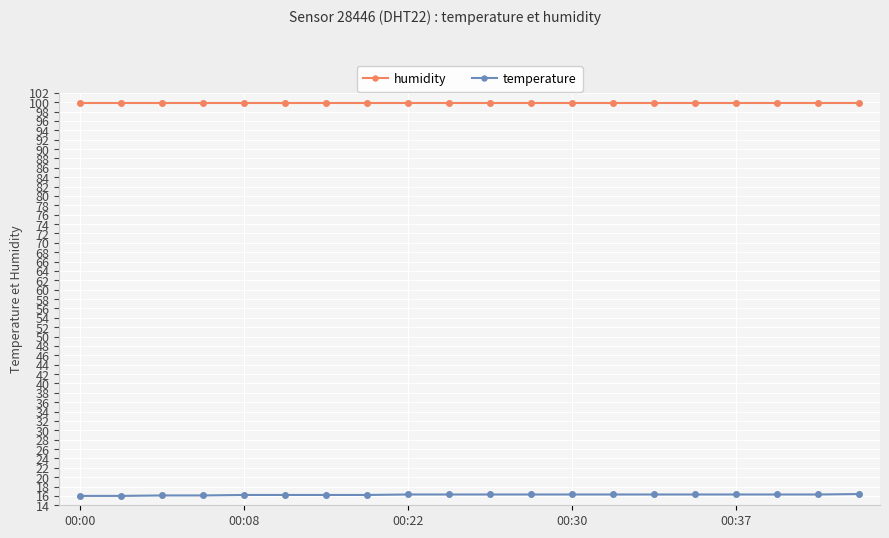

What is the value of the humidity point at the 10th from the left?

99.9